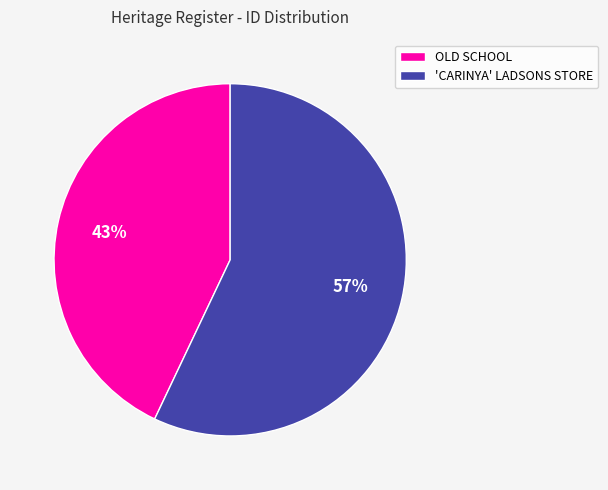

To the nearest percent, what portion does OLD SCHOOL represent?

43%